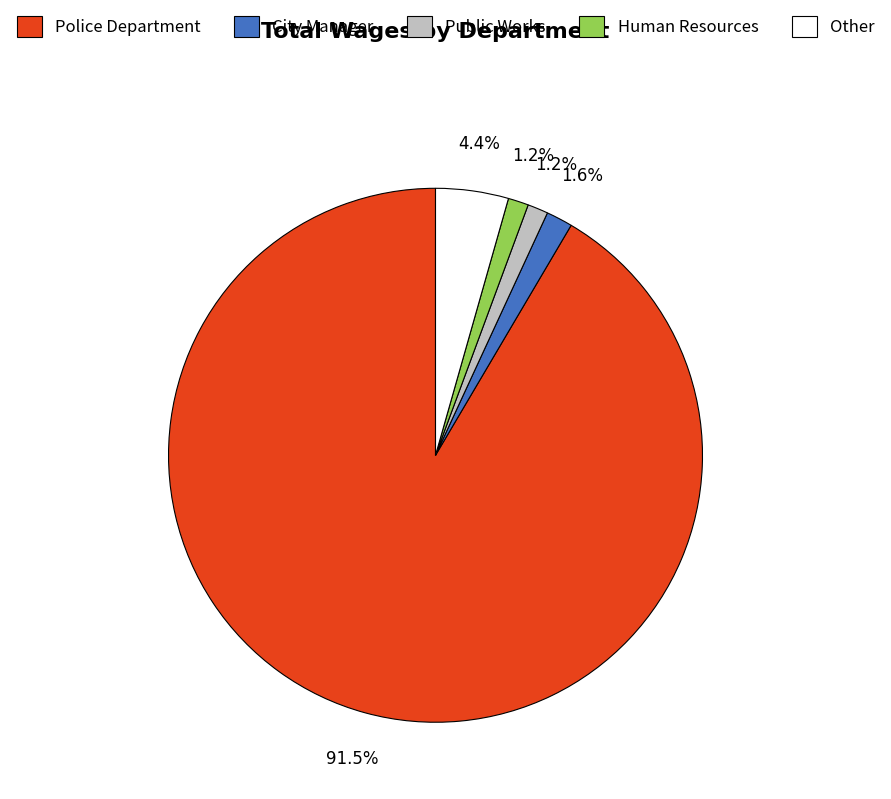

Is it true that Human Resources is 1% of the pie?

True